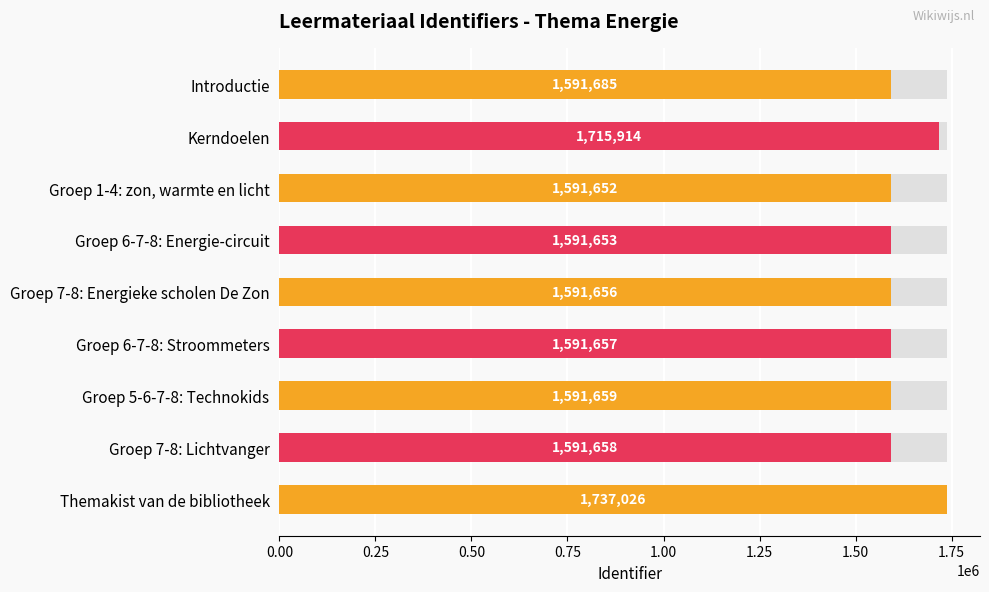

What is the sum of all values?

14594560